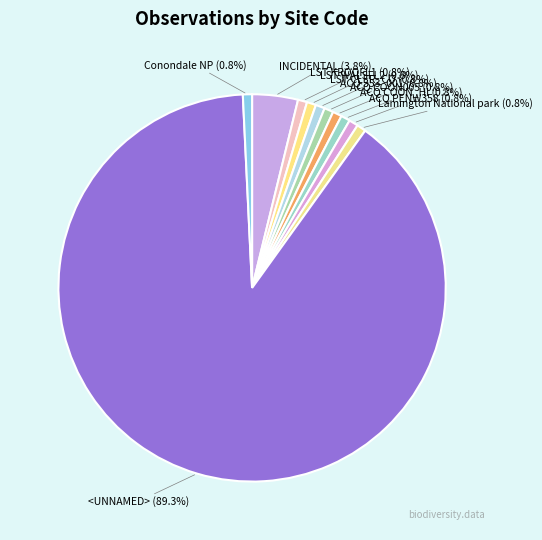

Between INCIDENTAL (3.8%) and Conondale NP (0.8%), which is larger?

INCIDENTAL (3.8%)